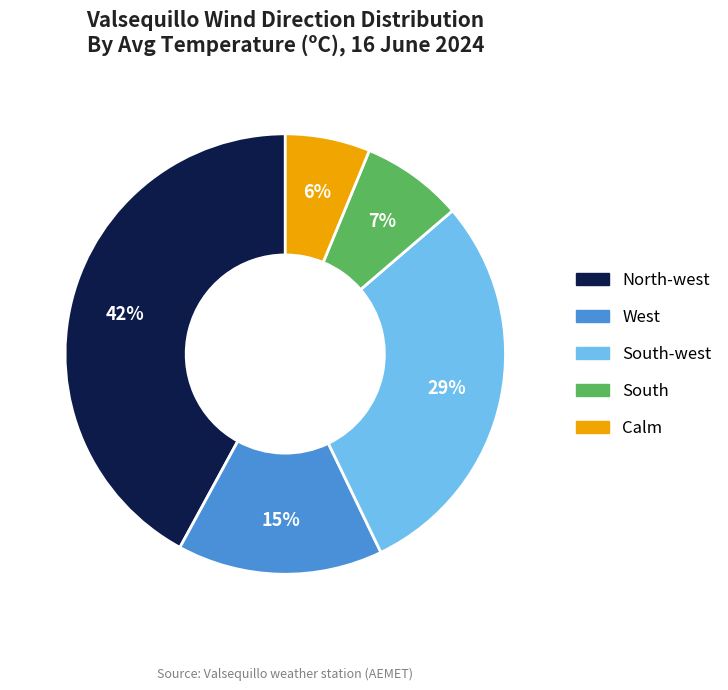

To the nearest percent, what is the average slice percentage?

20%